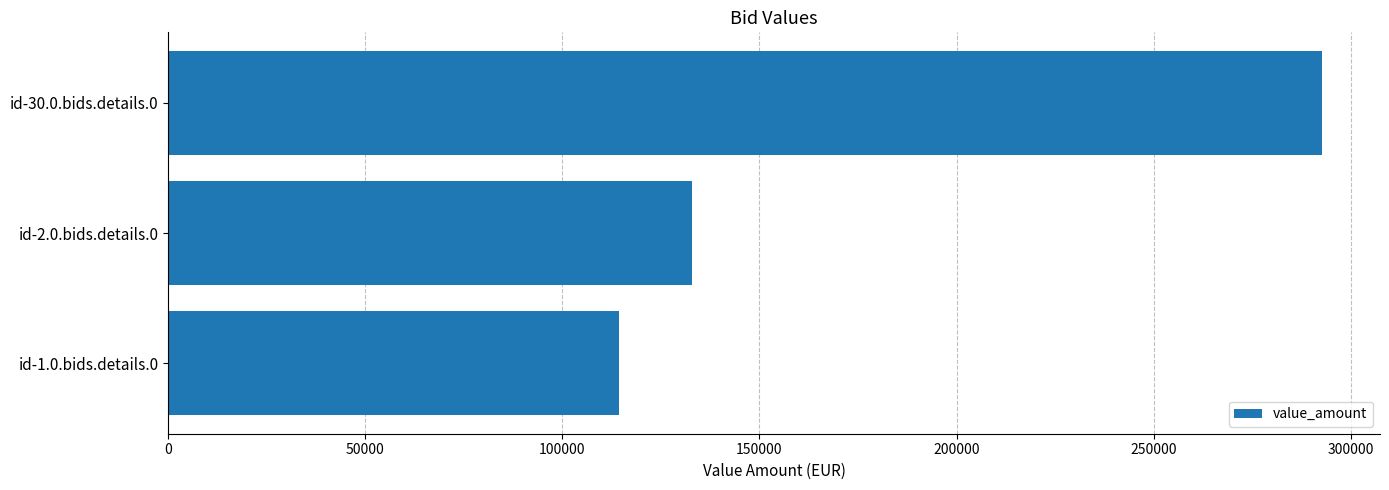

At which category does the chart reach its peak across all series?

id-30.0.bids.details.0